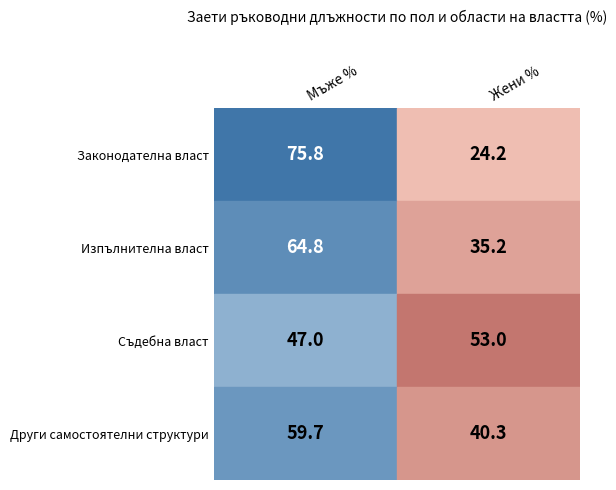

The Други самостоятелни структури series shows 81.4 at Мъже %. True or false?

False